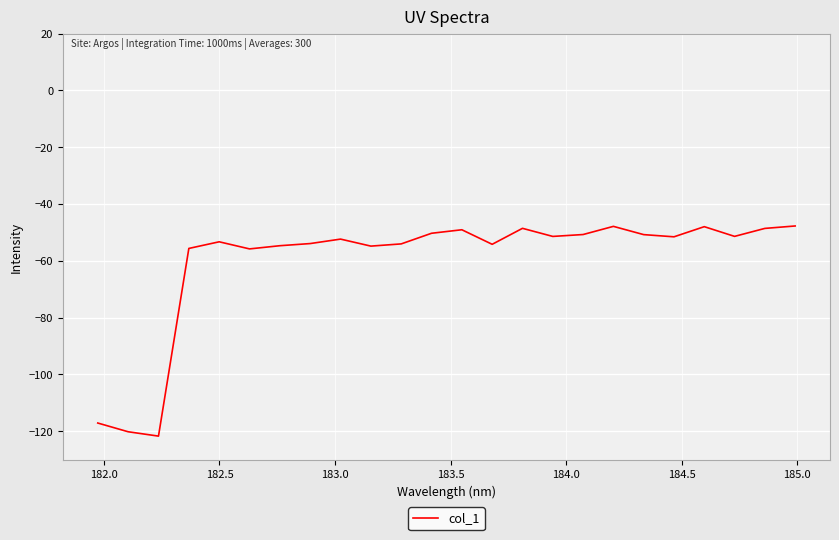

What is the greatest value displayed?

-47.7